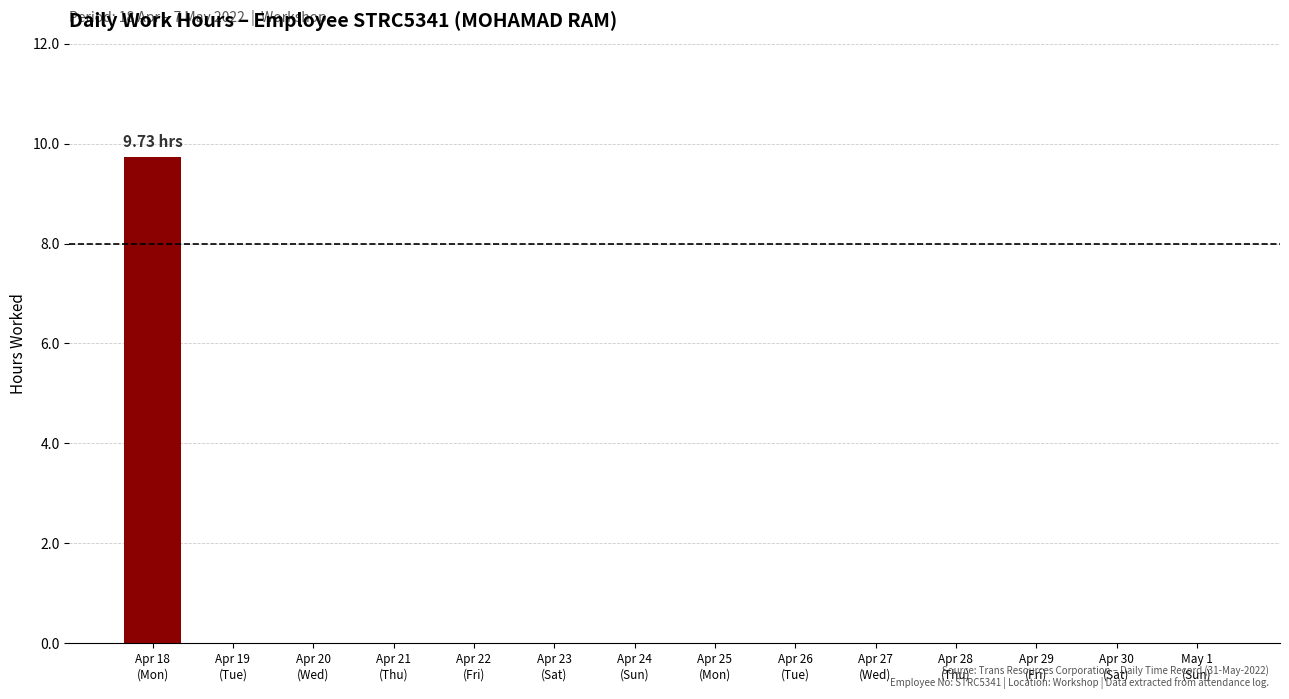

Count the number of data series in this chart.

1